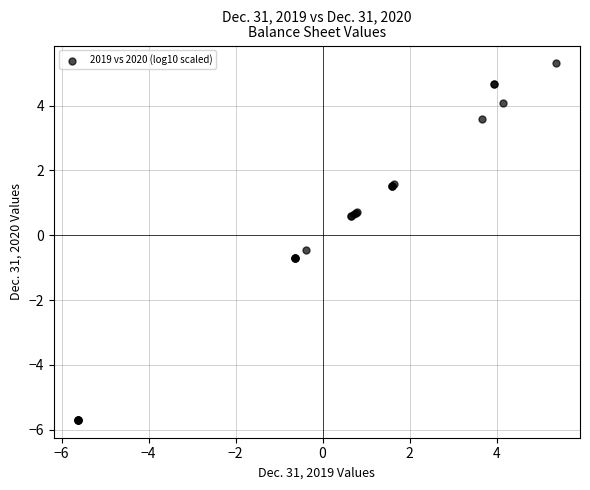

What Y value in the scatter plot is closest to 0?

-0.4